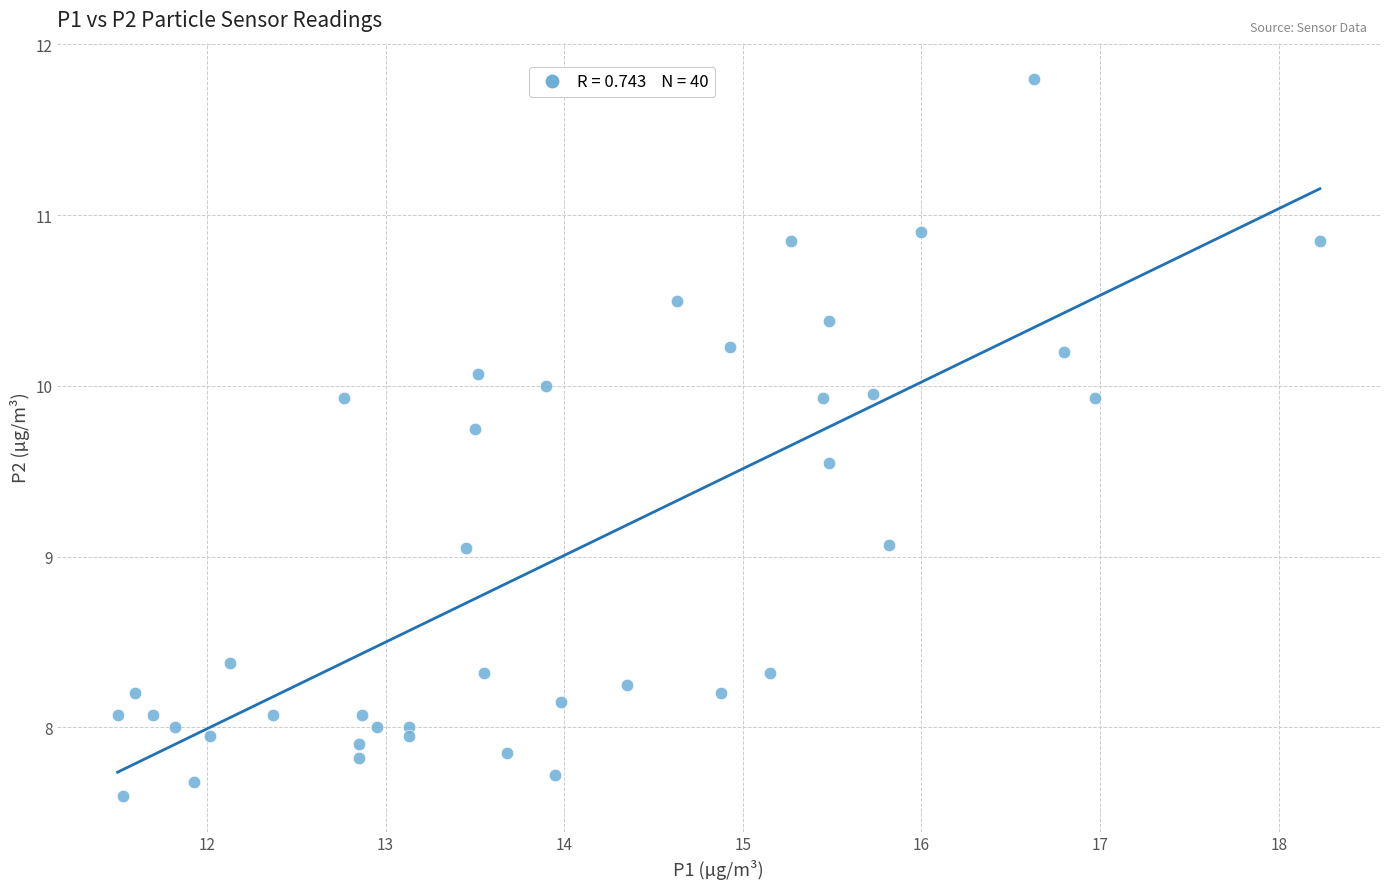

What is the range of Y values (max minus min)?

4.2